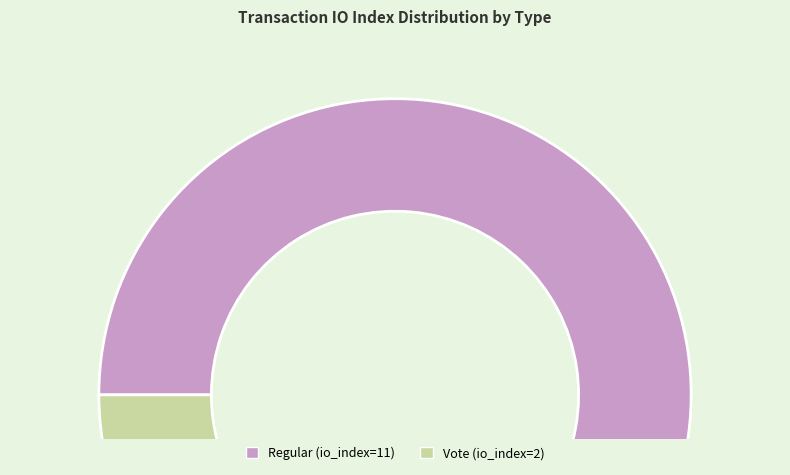

Which category has the smallest portion of the pie?

Vote (io_index=2)